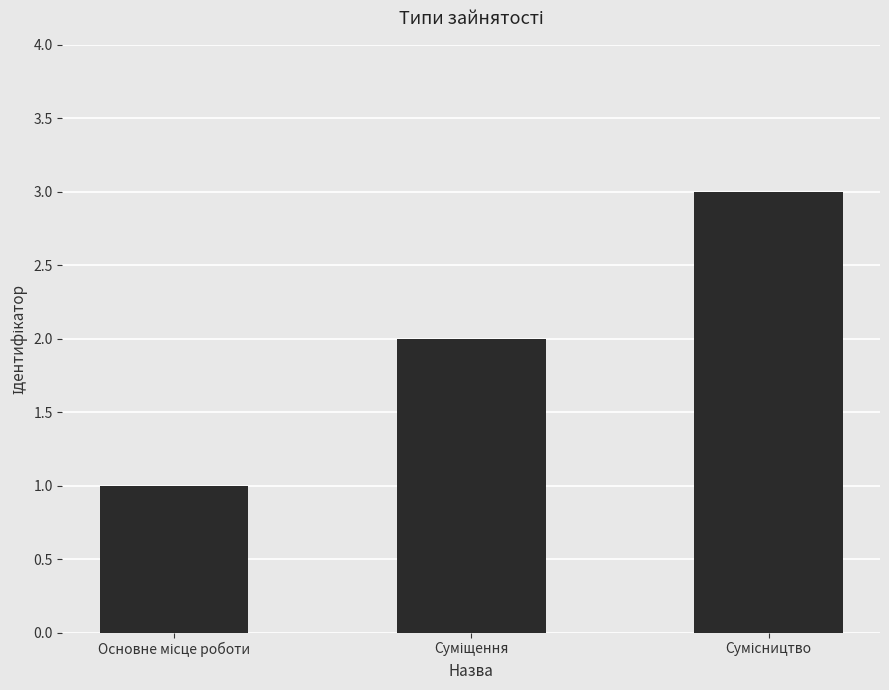

What is the maximum value shown in the chart?

3